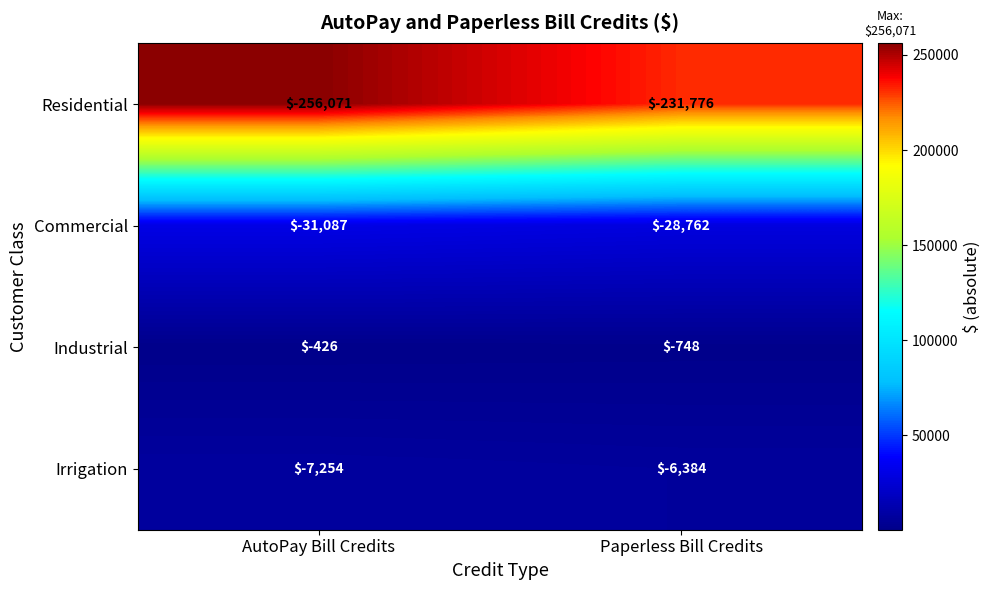

Is it true that Commercial equals -18551 at Paperless Bill Credits?

False